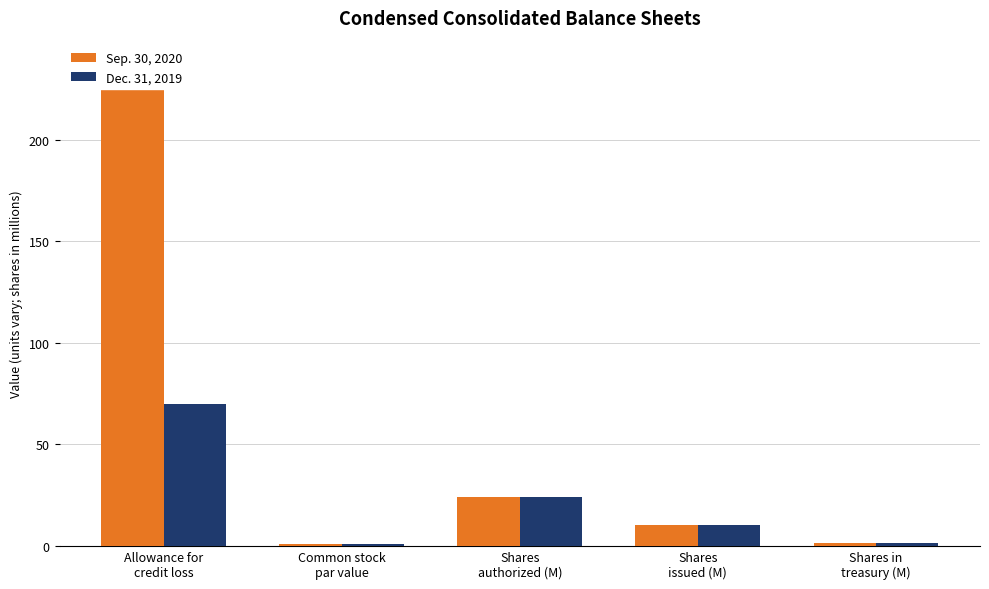

How many data points does each series have?

5